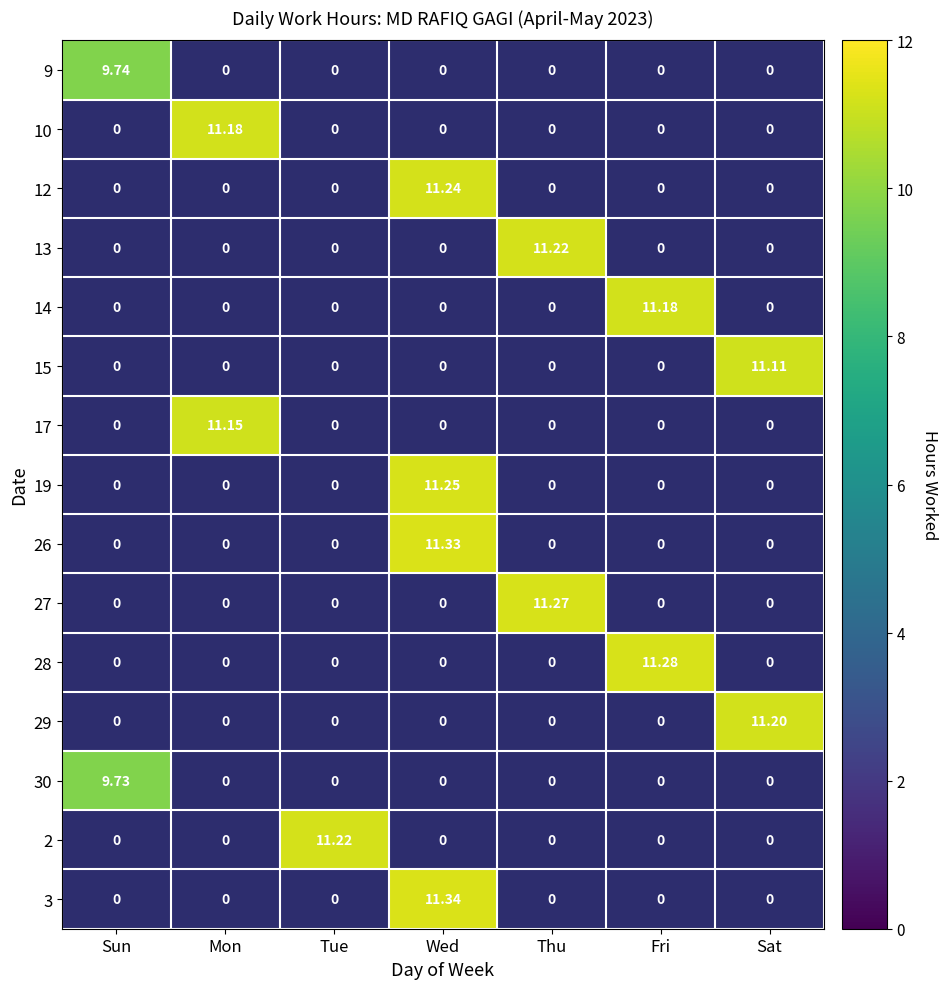

List the series in order of their peak value, lowest first.

30, 9, 15, 17, 10, 14, 29, 13, 2, 12, 19, 27, 28, 26, 3